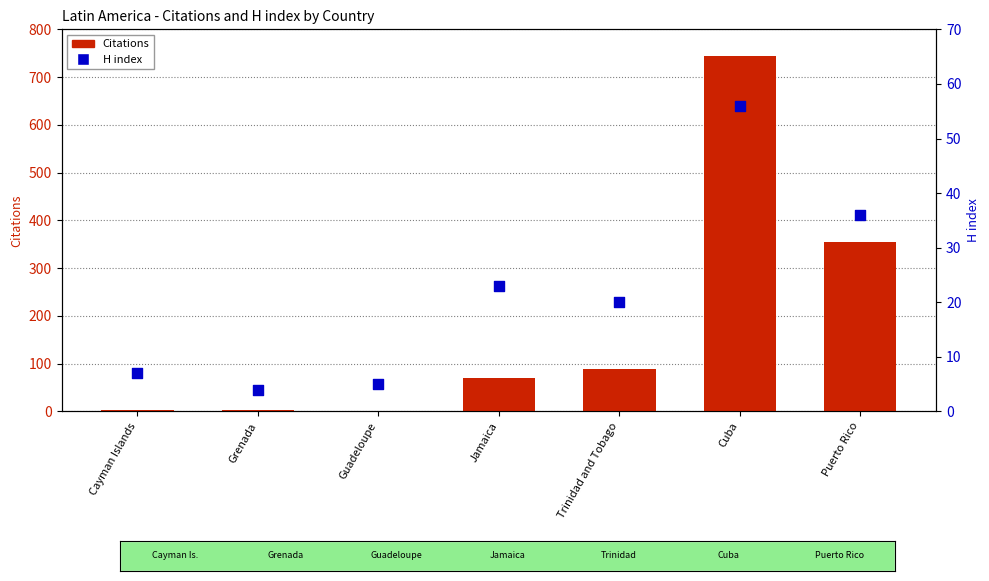

What is the total value across all series at Jamaica?

93